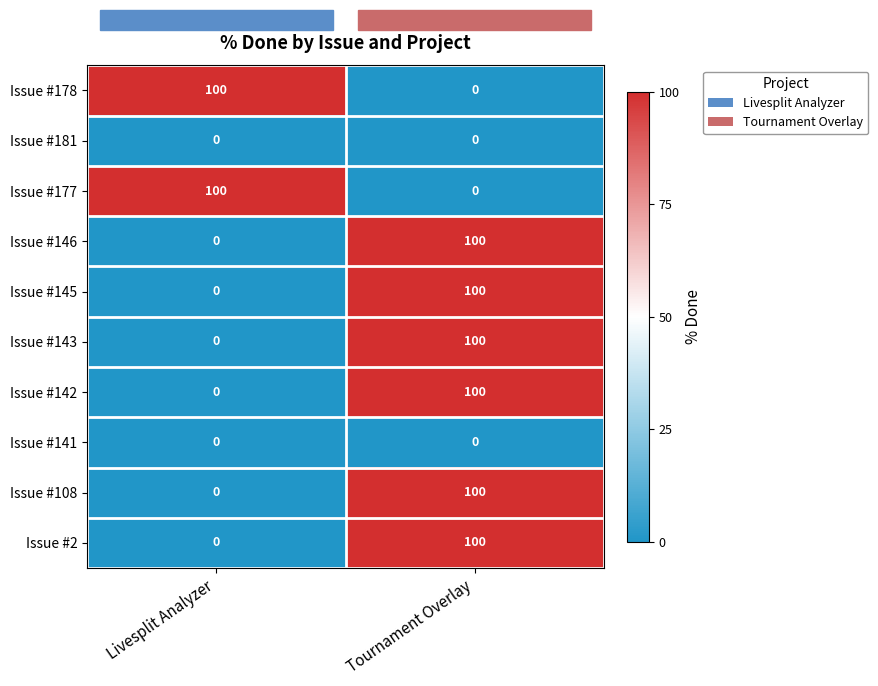

What is the highest value of the Issue #2 series?

100